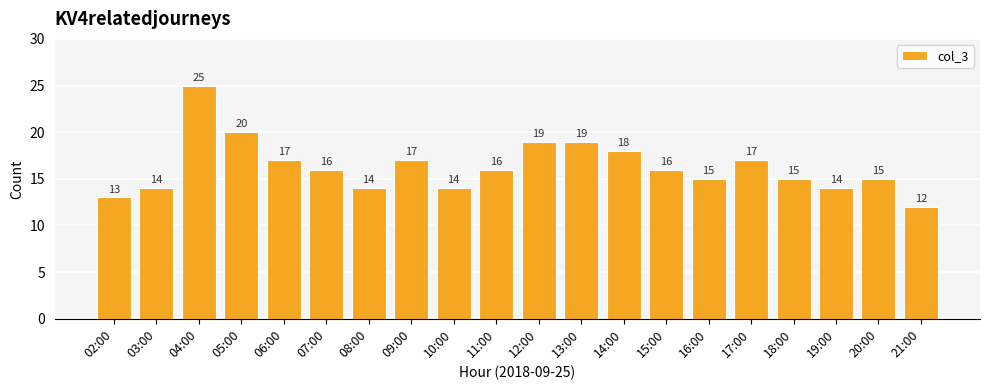

What is the greatest value displayed?

25